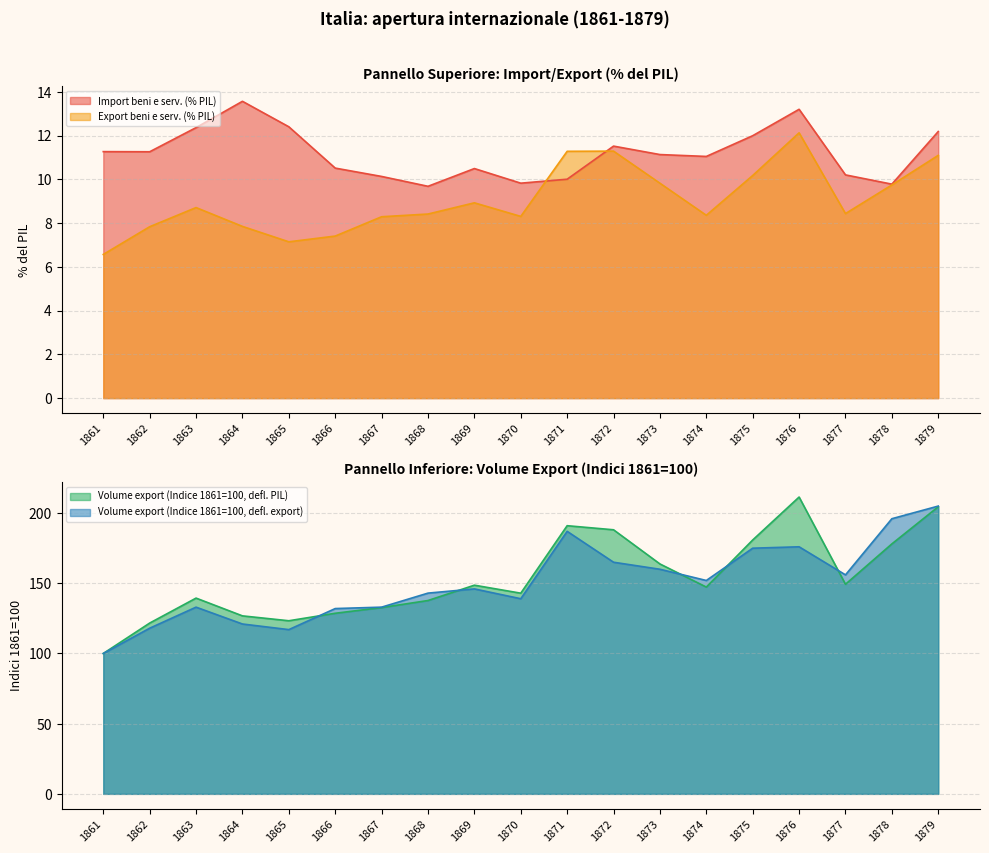

At how many categories does at least one series exceed 134?

13